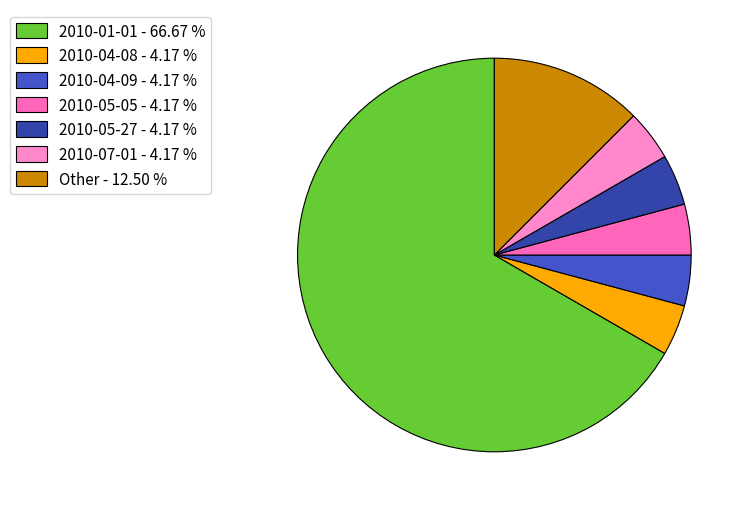

What is the majority slice?

2010-01-01